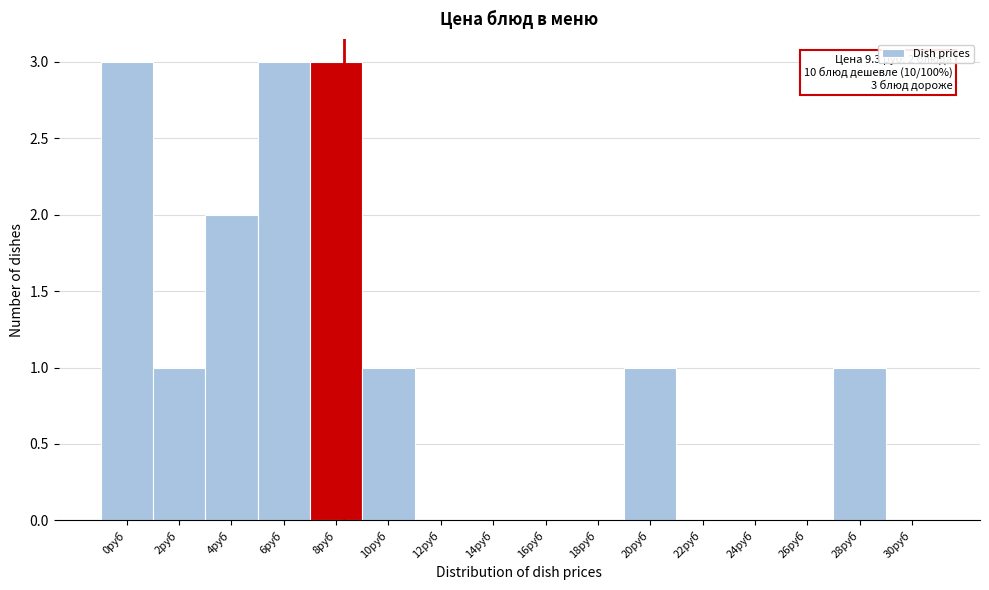

Reading right to left, list all the values displayed in this chart.

30руб=0	28руб=1	26руб=0	24руб=0	22руб=0	20руб=1	18руб=0	16руб=0	14руб=0	12руб=0	10руб=1	8руб=3	6руб=3	4руб=2	2руб=1	0руб=3